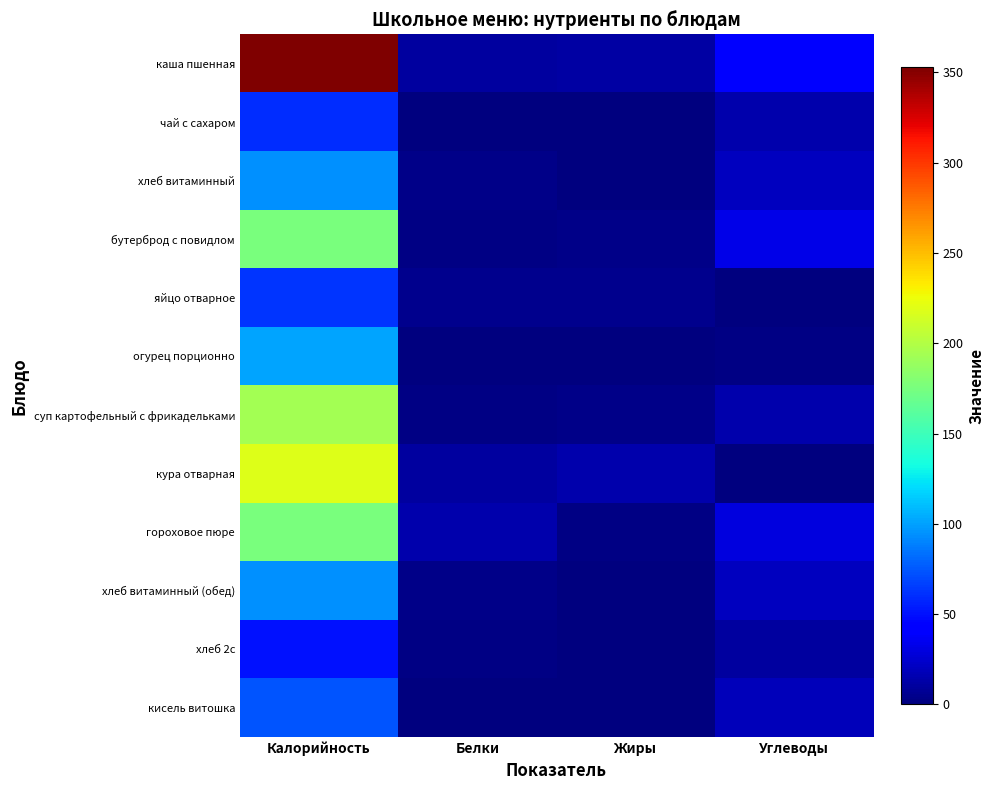

What is the spread (max minus min) of values at Углеводы?

44.7